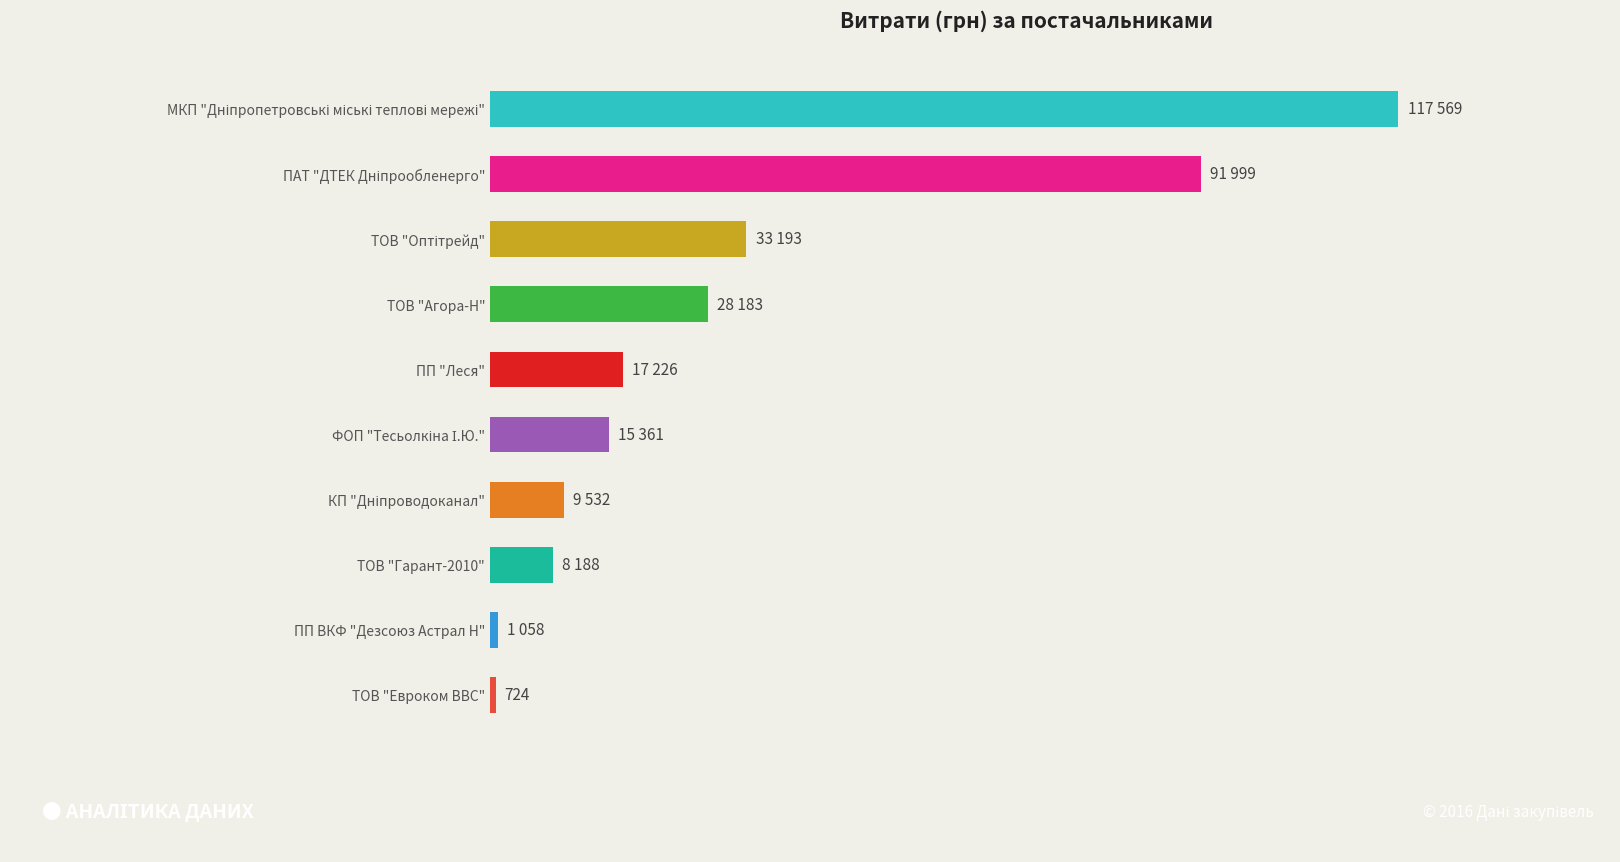

What is the difference between the second highest and minimum values?

91275.3